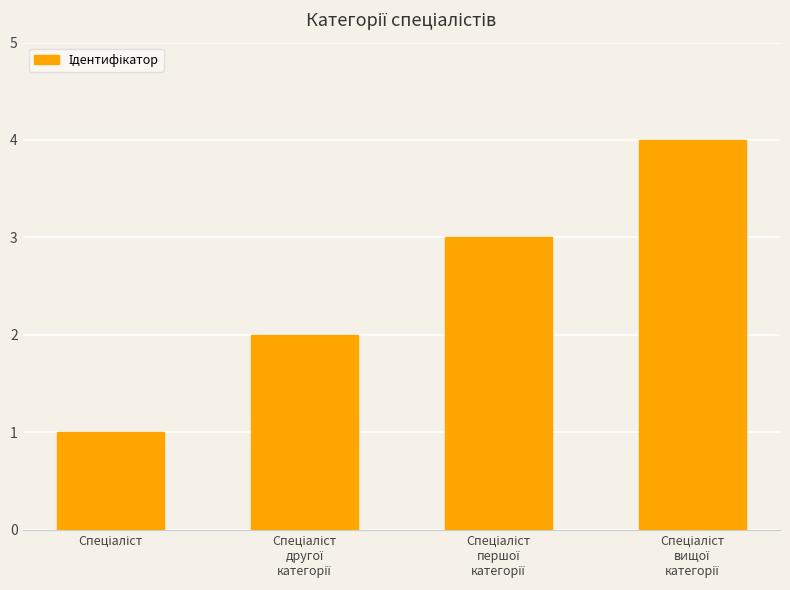

What is the sum of all values?

10